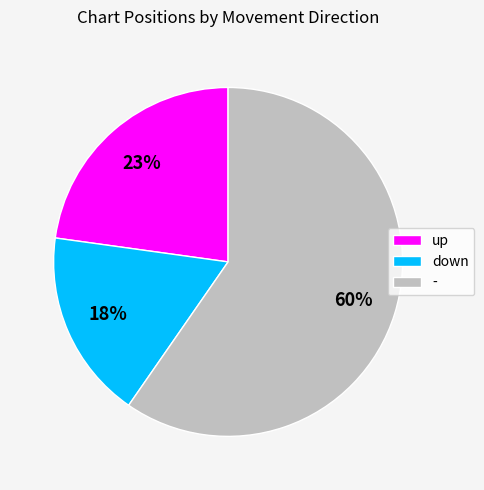

Rank the categories by value from lowest to highest.

down, up, -